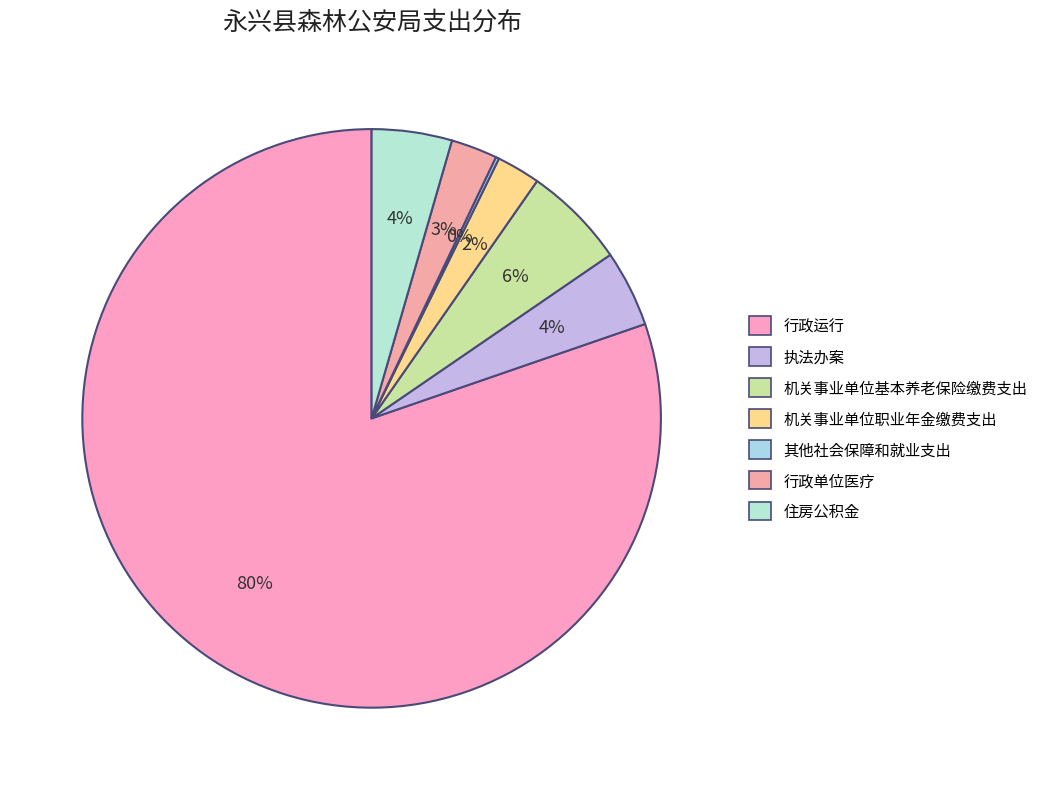

Between 行政单位医疗 and 机关事业单位职业年金缴费支出, which is larger?

行政单位医疗